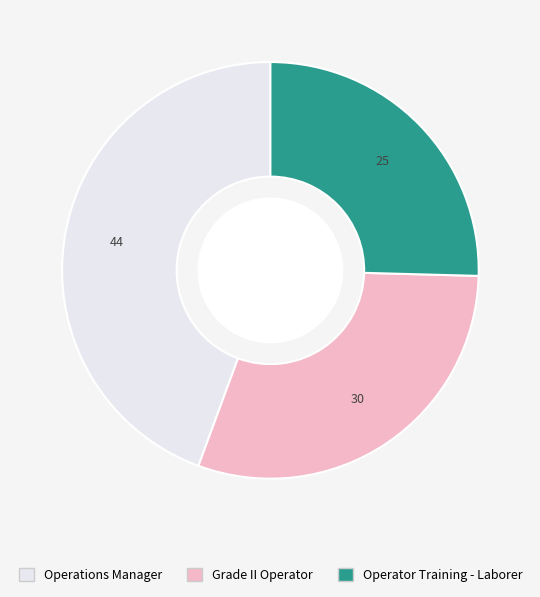

How many slices are in this pie chart?

3